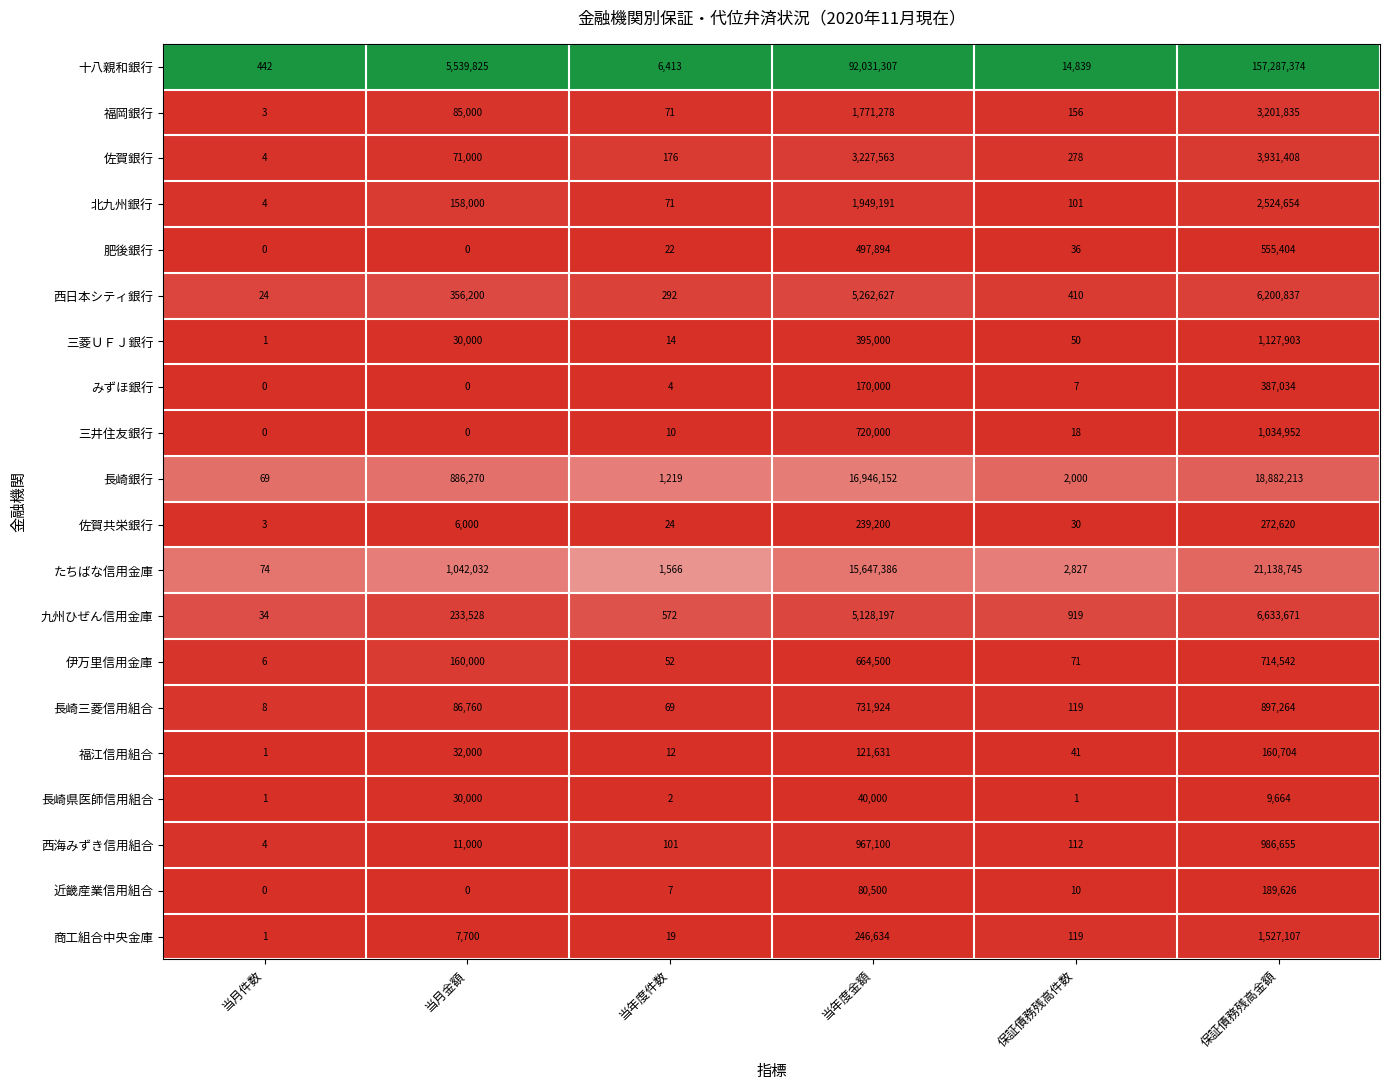

How many data points does each series have?

6